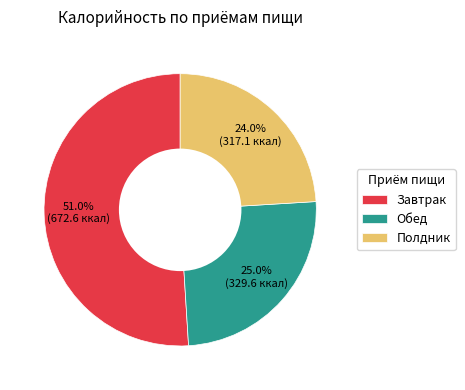

Do Обед and Полдник together represent more than half of the pie?

No